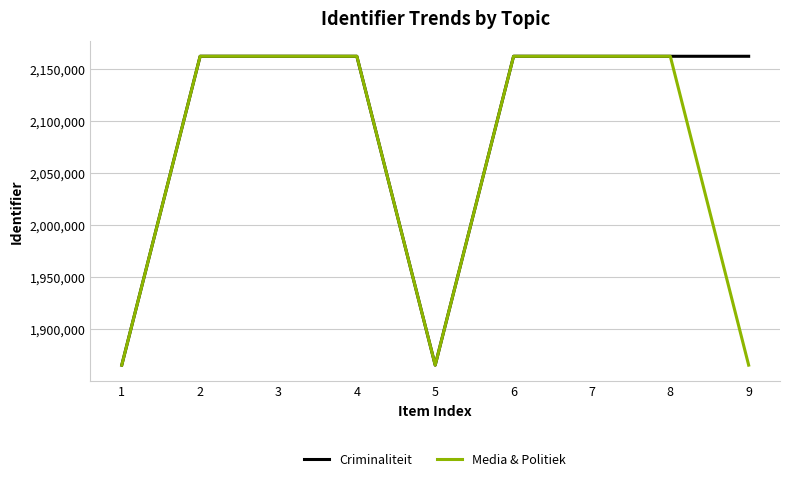

List the series in order of their overall mean, highest first.

Criminaliteit, Media & Politiek